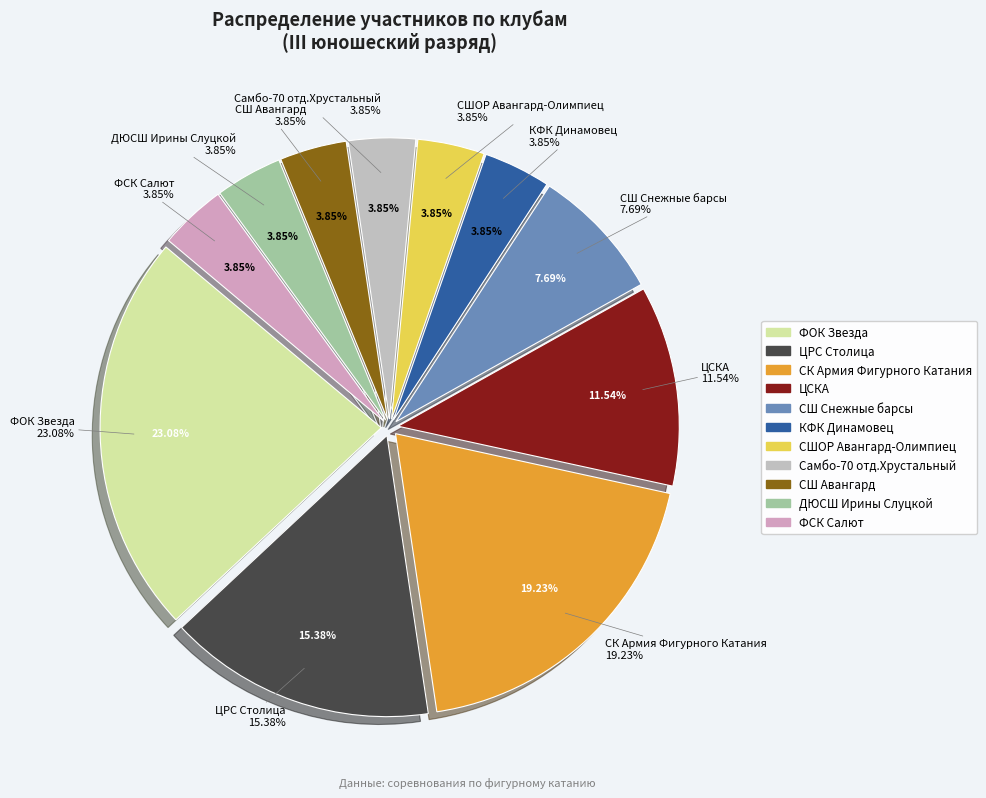

To the nearest percent, what is the difference between the КФК Динамовец and ФОК Звезда slice percentages?

19%